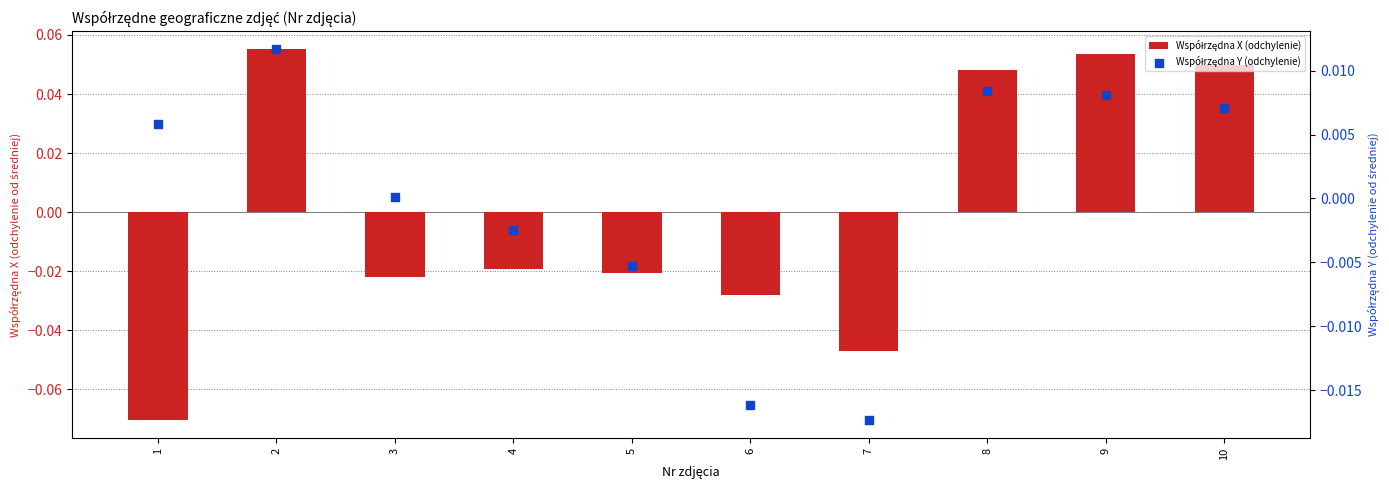

At which category is the sum across all series the highest?

2